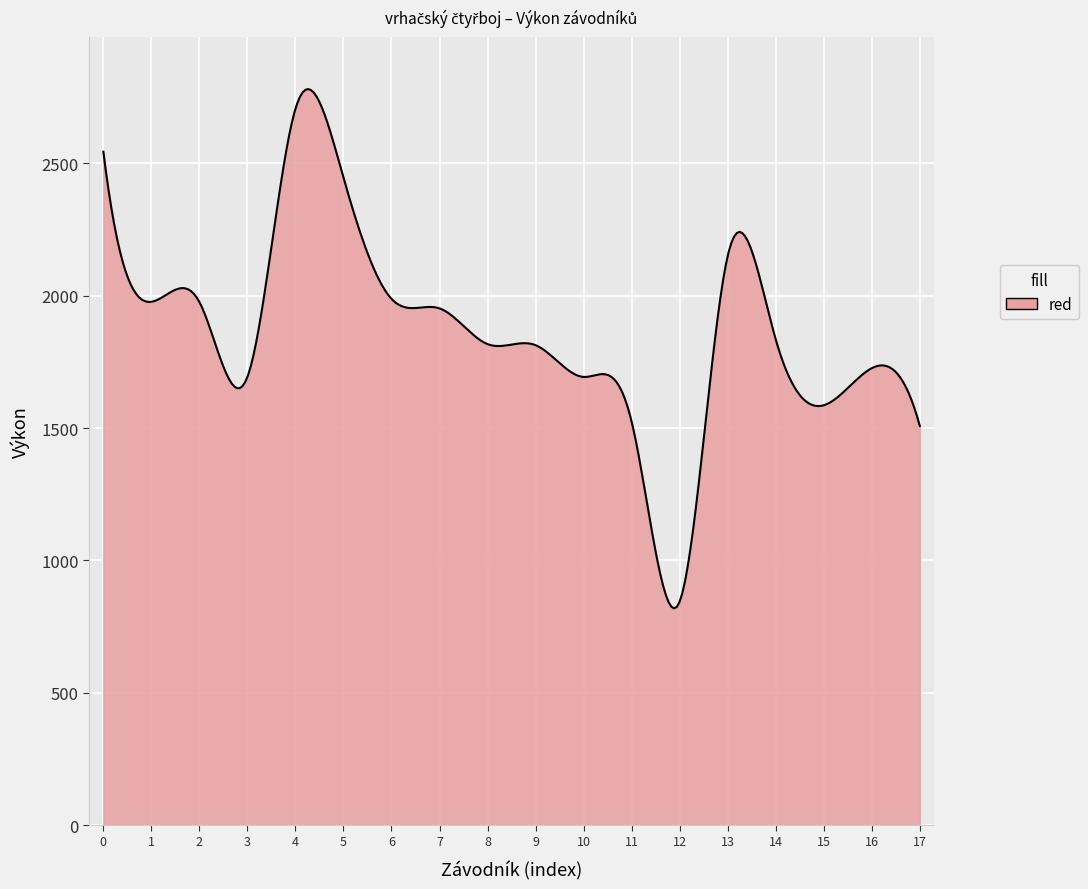

What is the smallest value displayed?

818.7